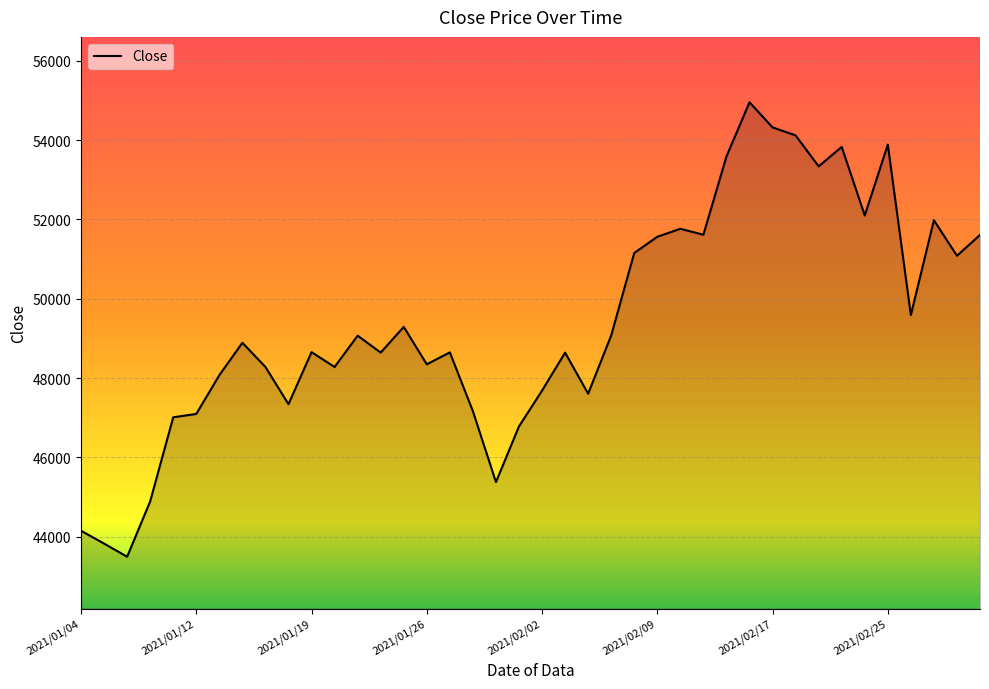

What is the smallest value displayed?

43495.0